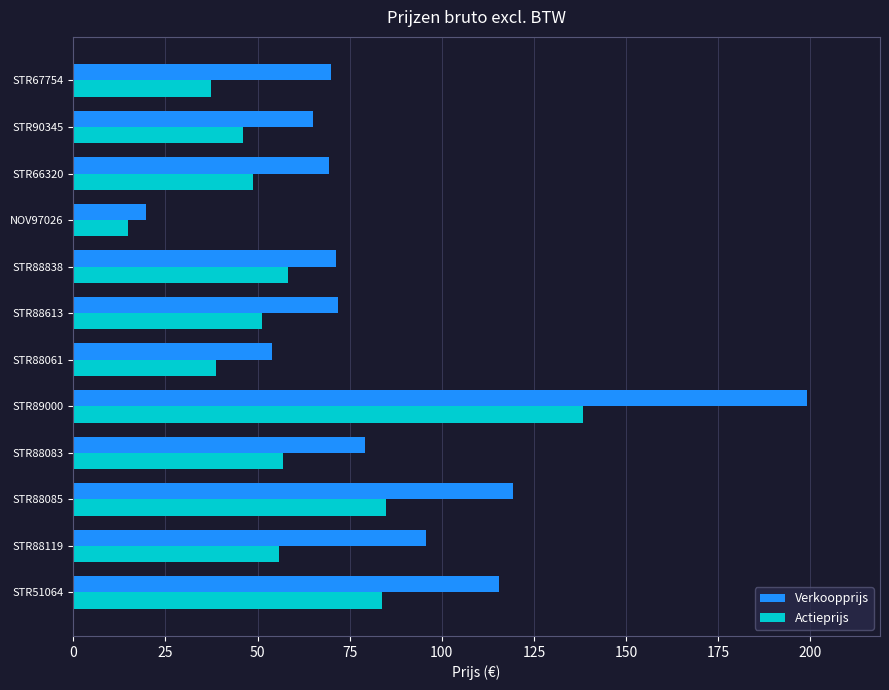

What is the sum of all Actieprijs values?

715.0